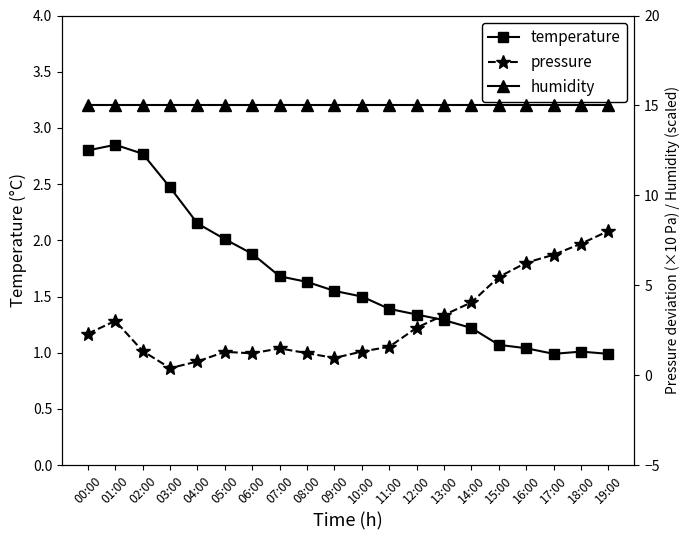

Is the value of pressure at 00:00 greater than the value of humidity at 11:00?

No